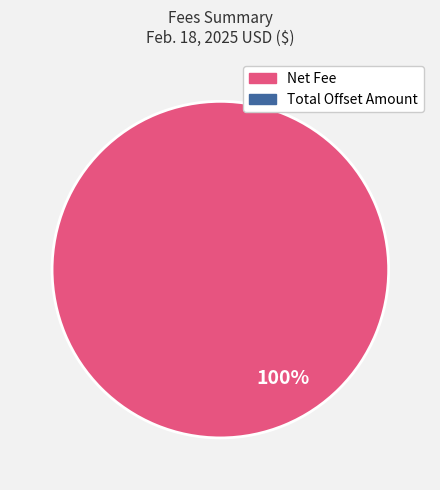

Does any single category account for the majority?

Yes